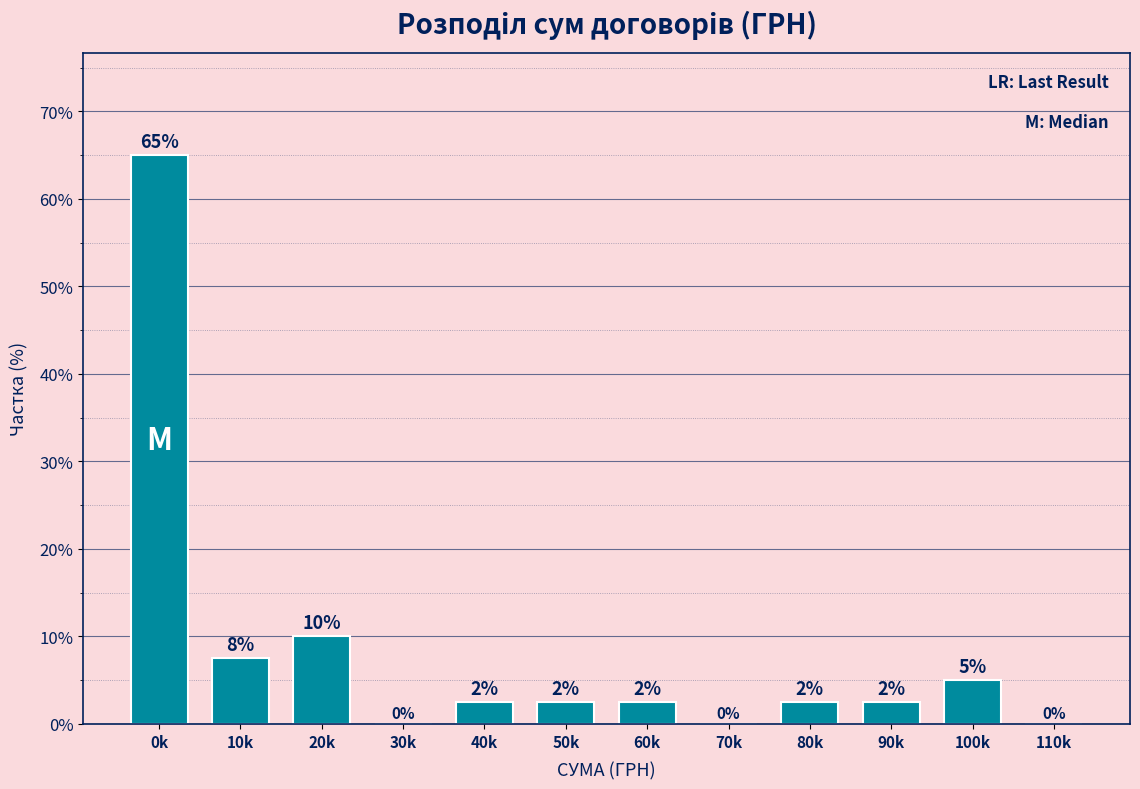

Is it true that the value at 10k is 7.5?

True